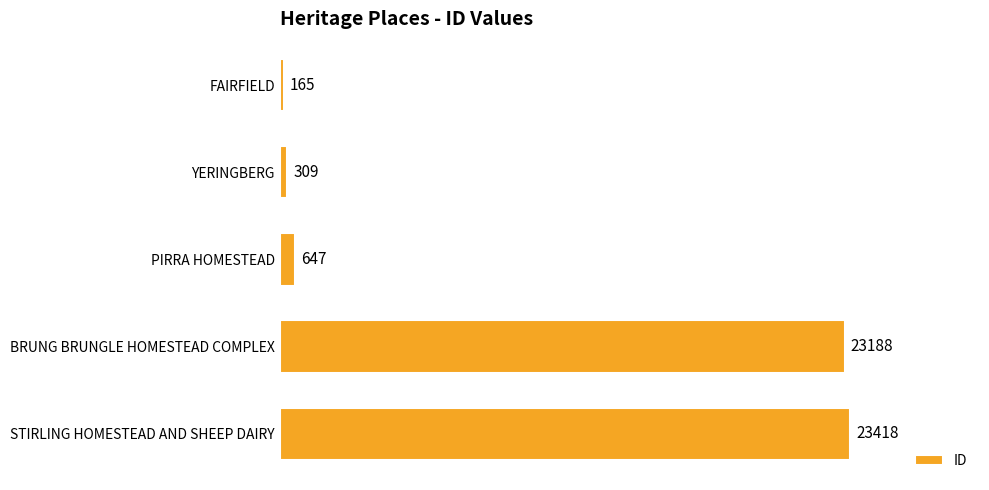

At which category does the chart reach its peak across all series?

STIRLING HOMESTEAD AND SHEEP DAIRY